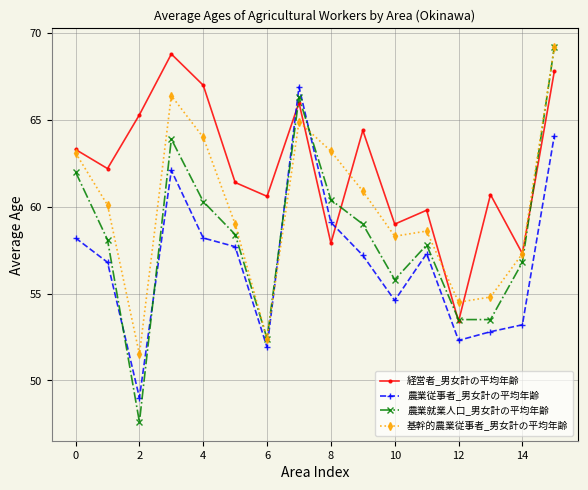

Which series has the largest total across all categories?

経営者_男女計の平均年齢